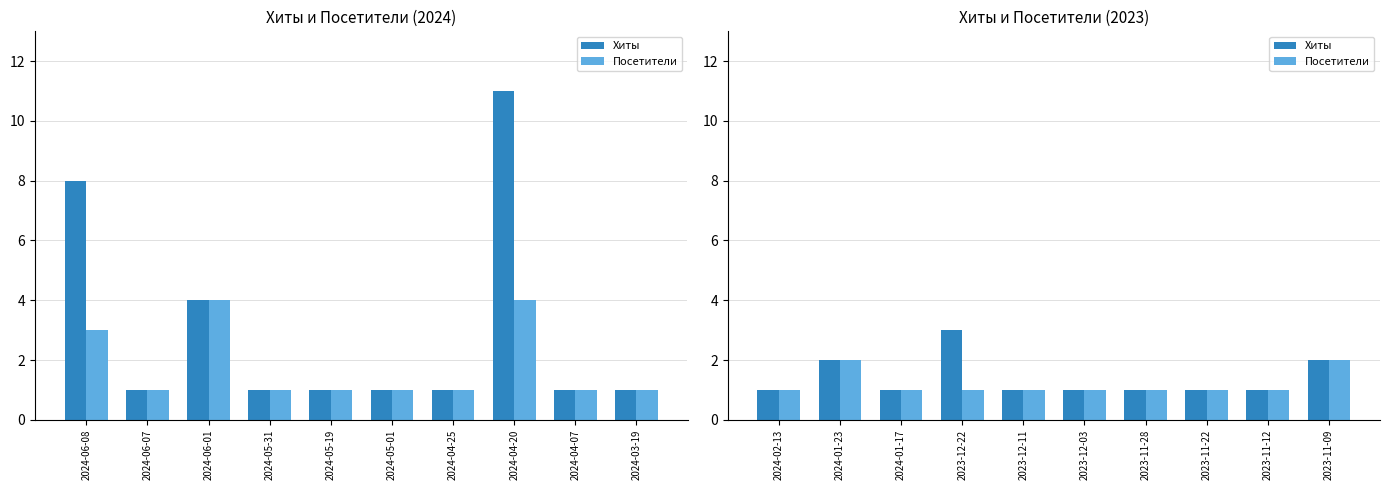

What position from the right is 2023-11-09?

1